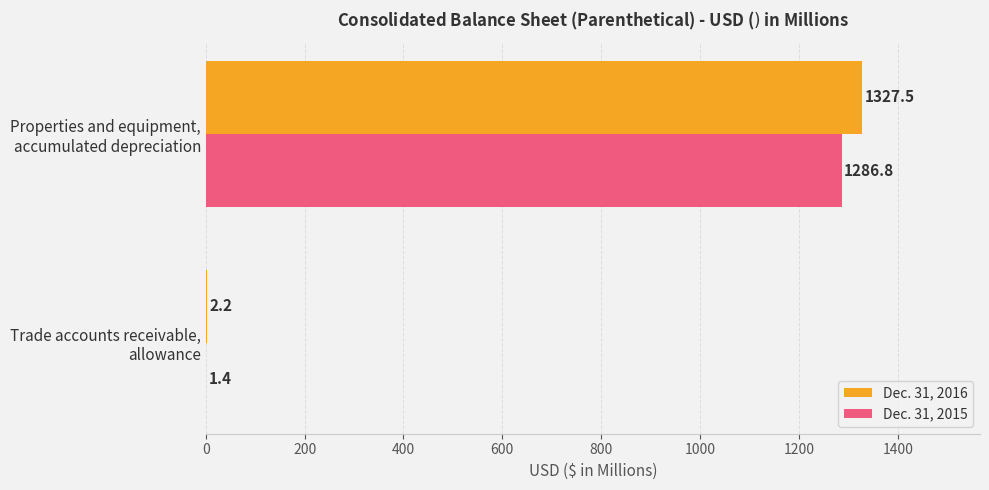

What is the greatest value displayed?

1327.5